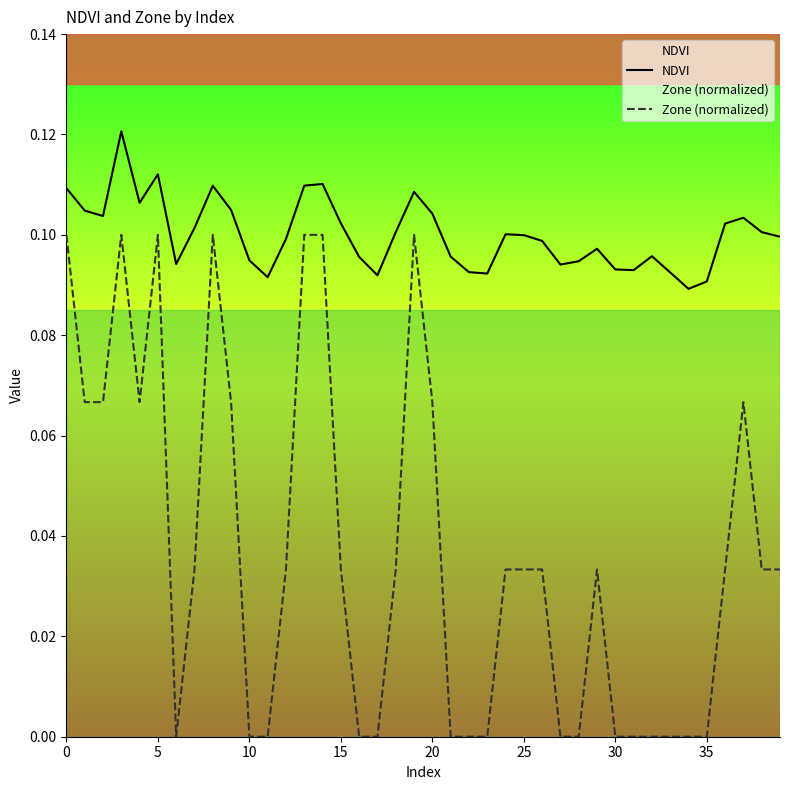

True or false: Zone (normalized) and NDVI intersect in this chart.

False